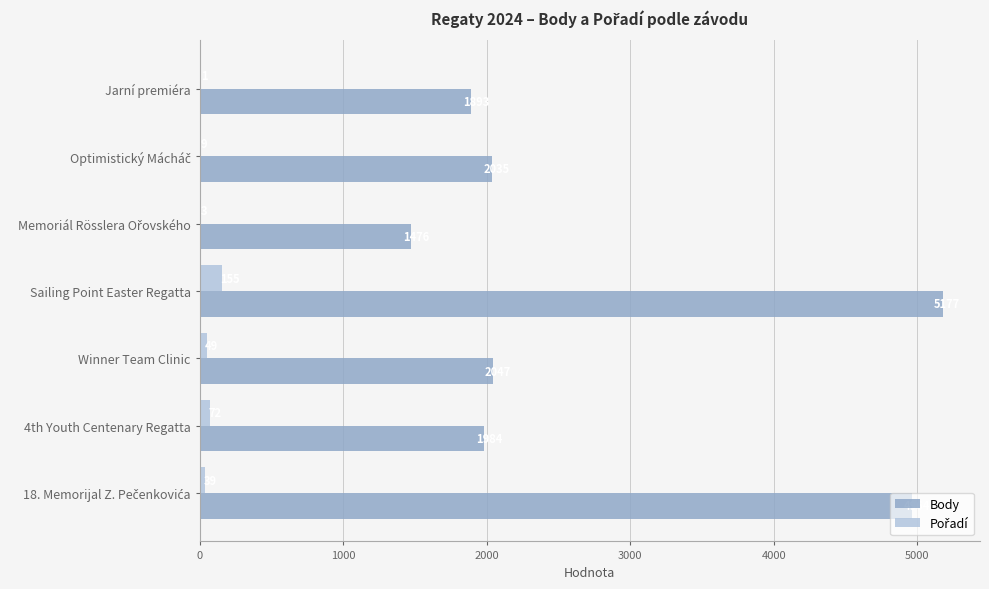

At which category is the sum across all series the highest?

Sailing Point Easter Regatta